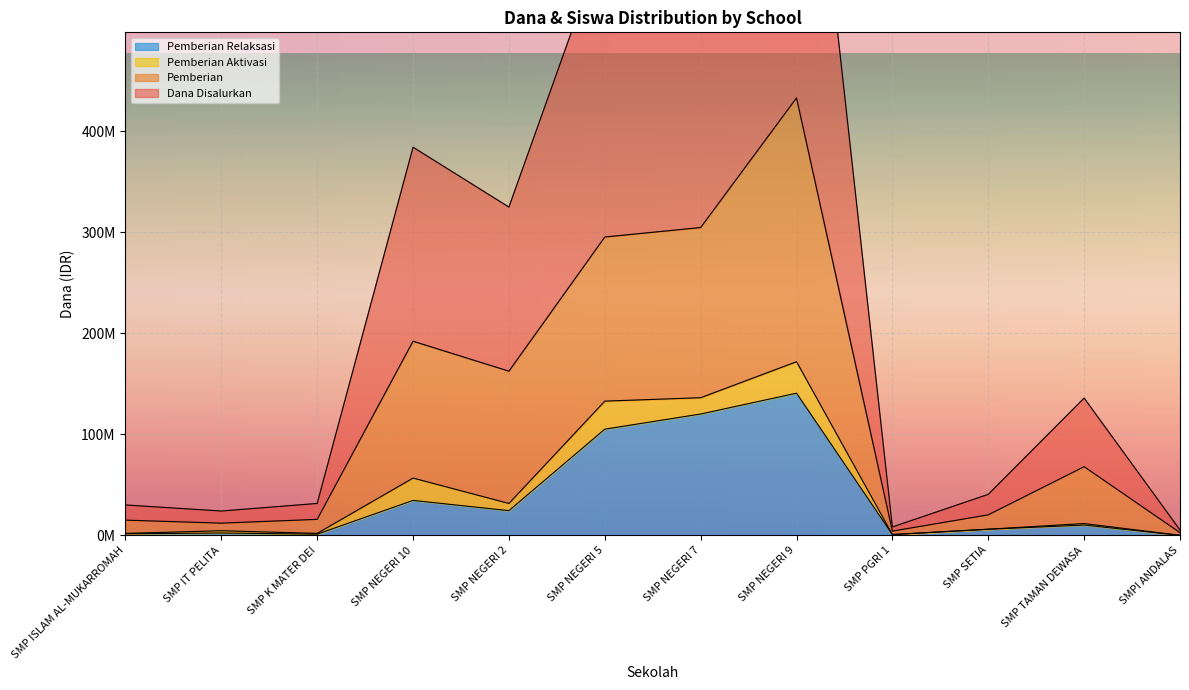

Rank the categories by Pemberian Relaksasi value from lowest to highest.

SMPI ANDALAS, SMP PGRI 1, SMP K MATER DEI, SMP ISLAM AL-MUKARROMAH, SMP IT PELITA, SMP SETIA, SMP TAMAN DEWASA, SMP NEGERI 2, SMP NEGERI 10, SMP NEGERI 5, SMP NEGERI 7, SMP NEGERI 9